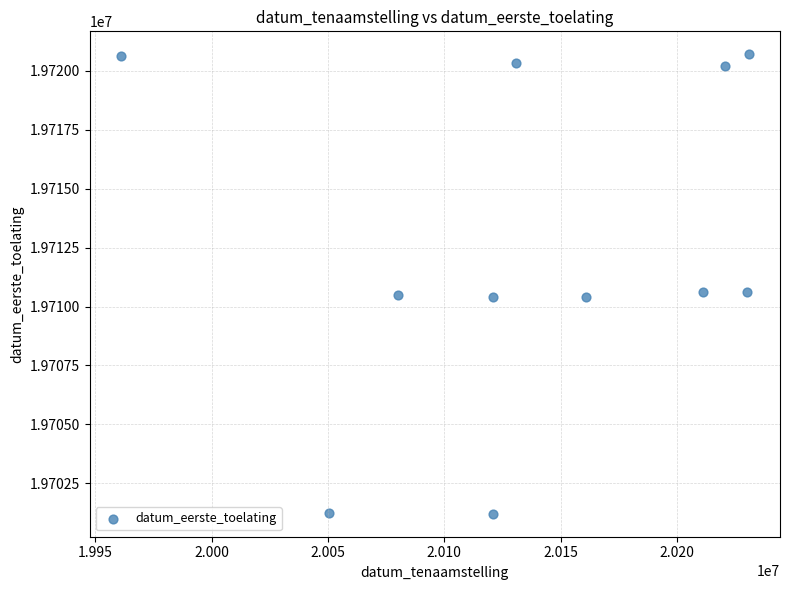

What is the average X value?

20137997